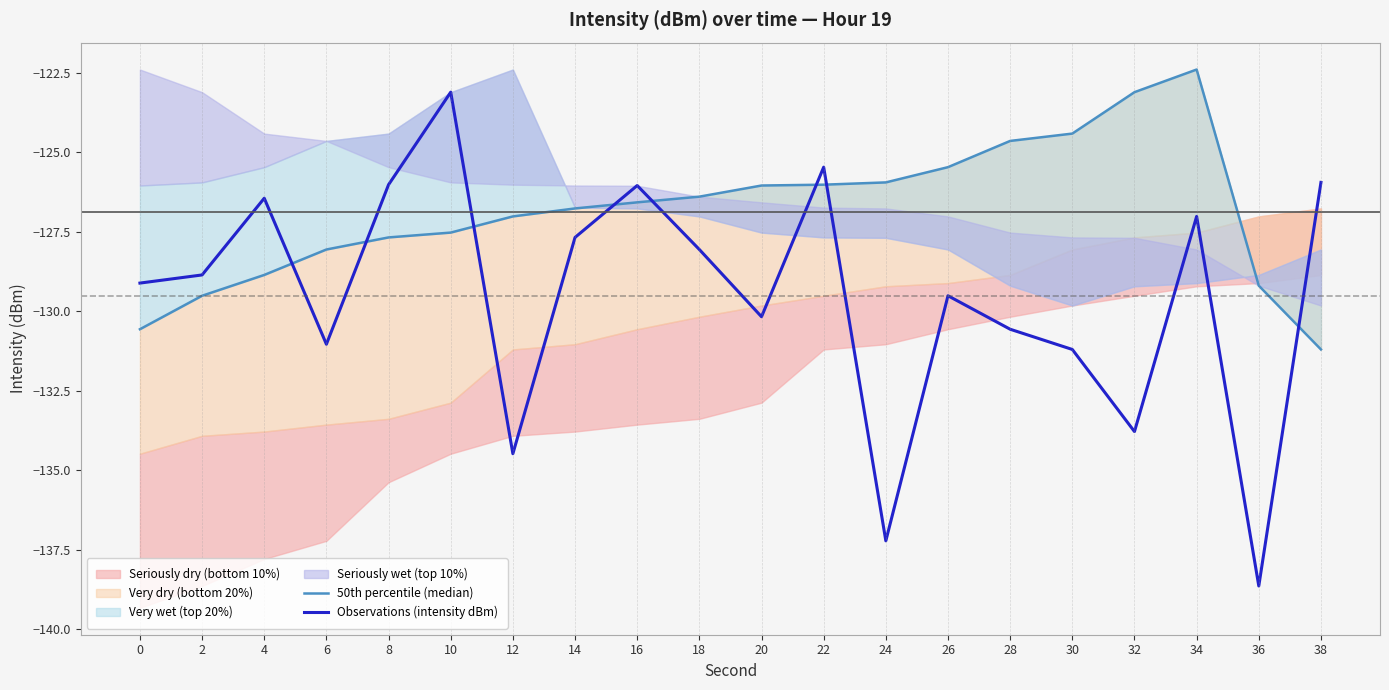

What is the sum of all 50th percentile (median) values?

-2537.3